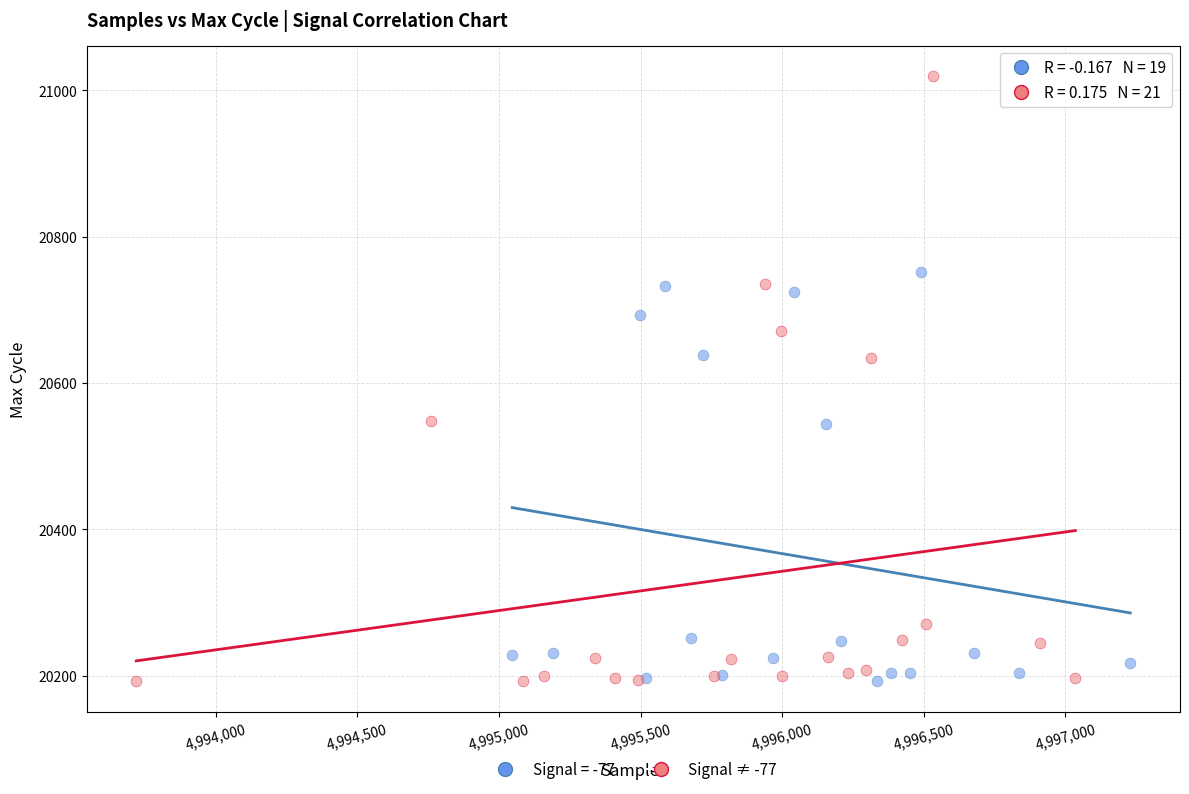

Which series contains the highest Y value?

Signal ≠ -77